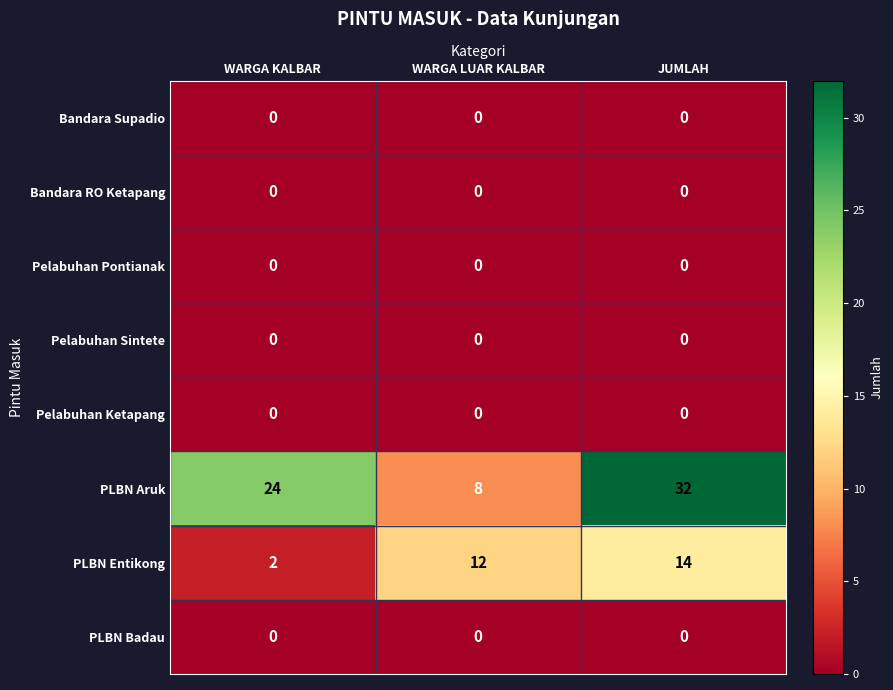

Count the PLBN Entikong values in the range 2 to 14.

3